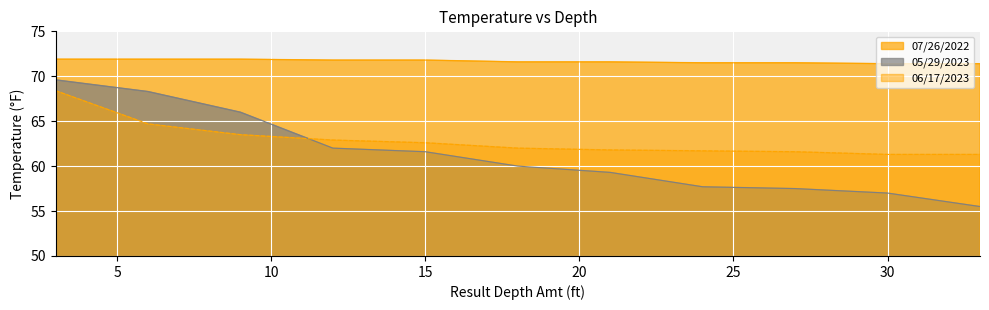

How many lines are shown in the chart?

3